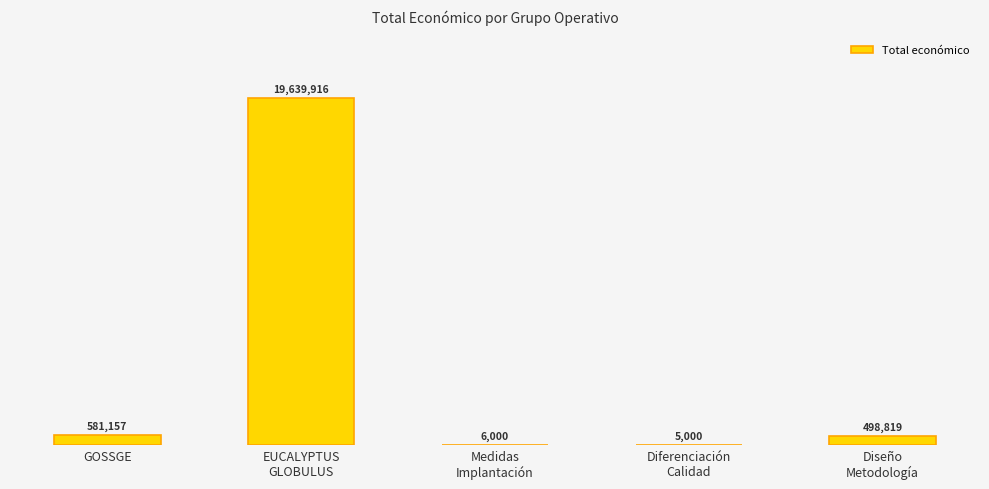

How many data points are less than 498819?

2